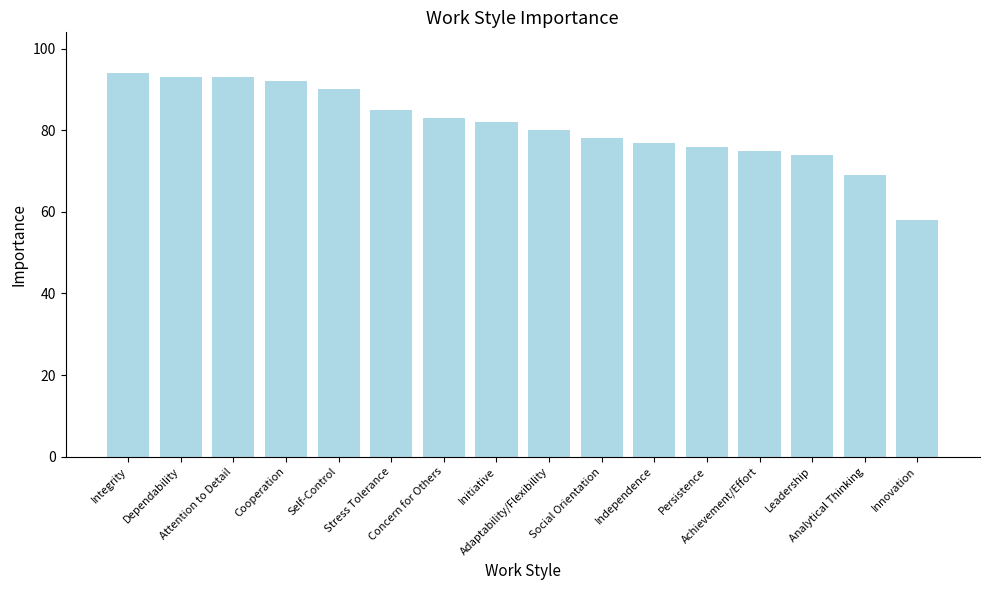

At which category does the chart reach its minimum across all series?

Innovation